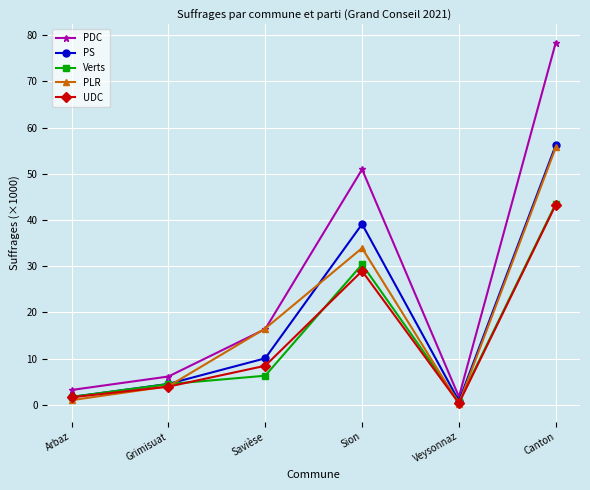

What is the total value across all series at Grimisuat?

23.1